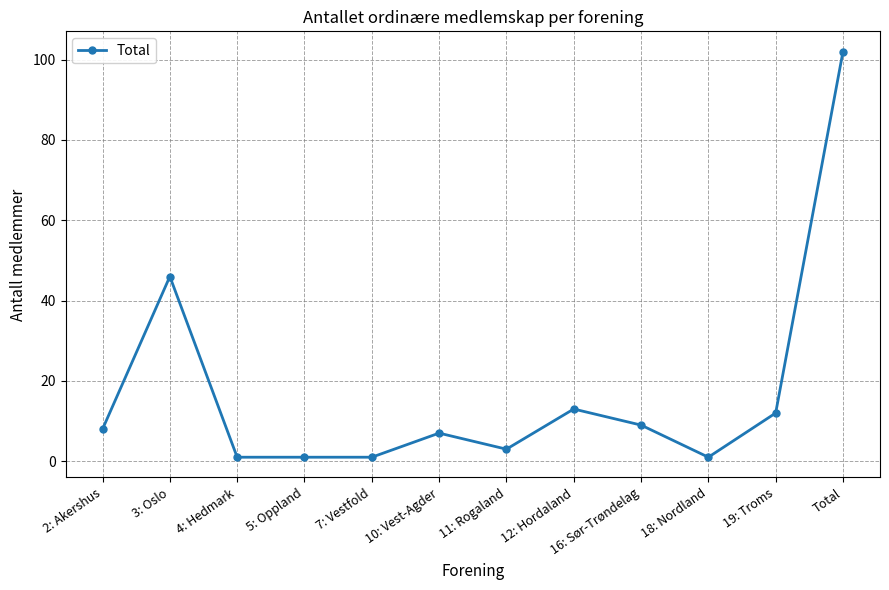

Which has a higher value, 4: Hedmark or 19: Troms?

19: Troms